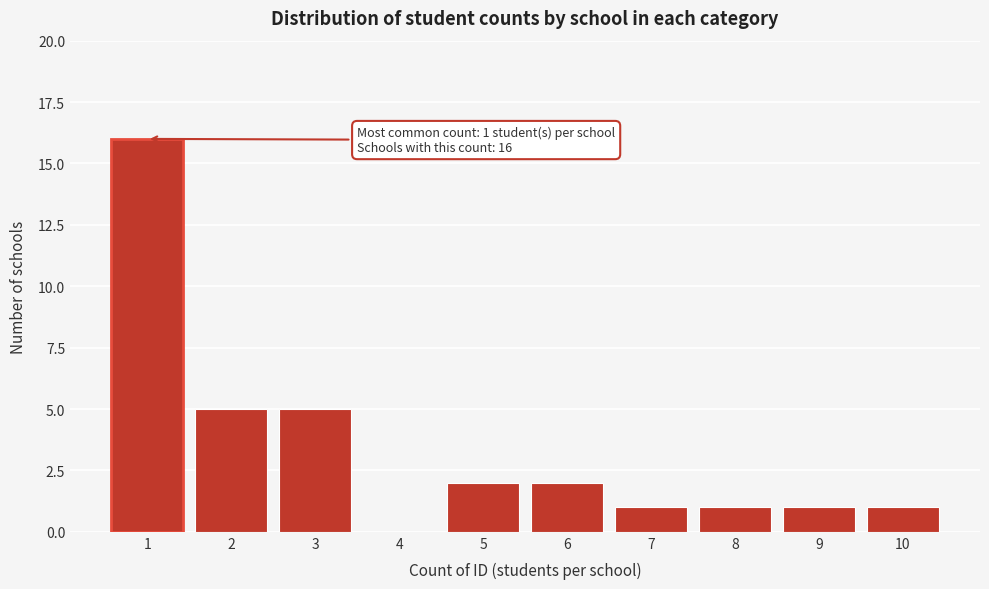

Reading left to right, list all the values displayed in this chart.

1=16	2=5	3=5	4=0	5=2	6=2	7=1	8=1	9=1	10=1